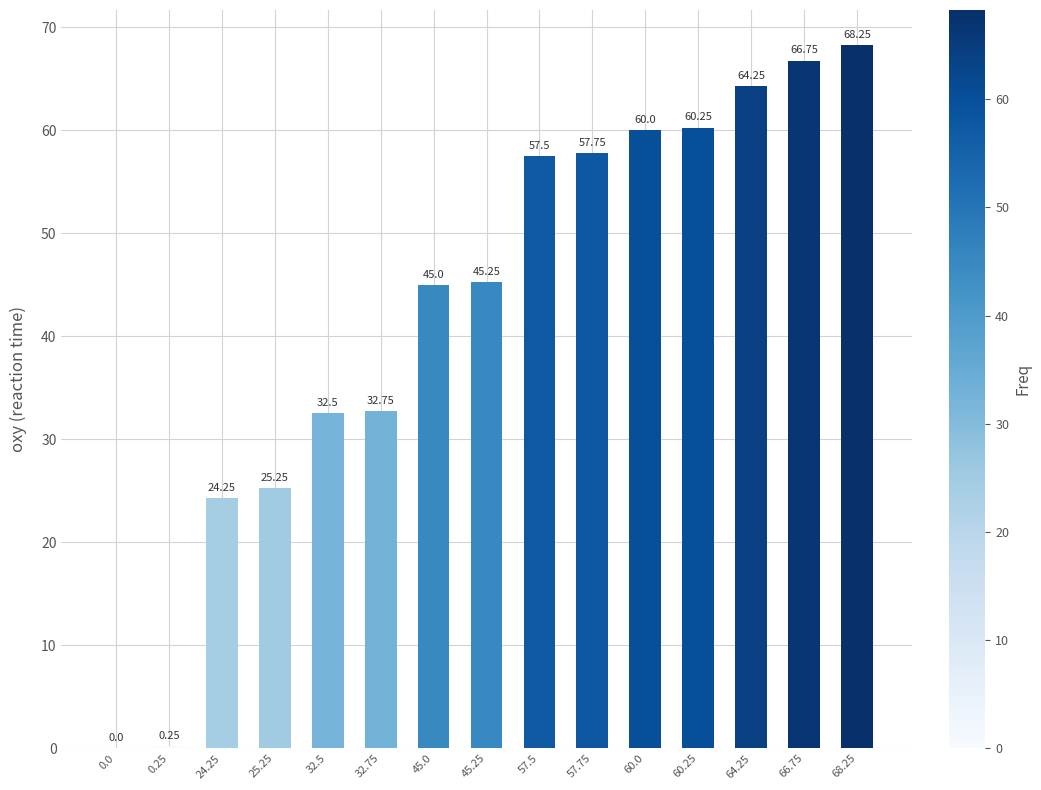

The chart shows a value of -41.2 at 0.0. True or false?

False